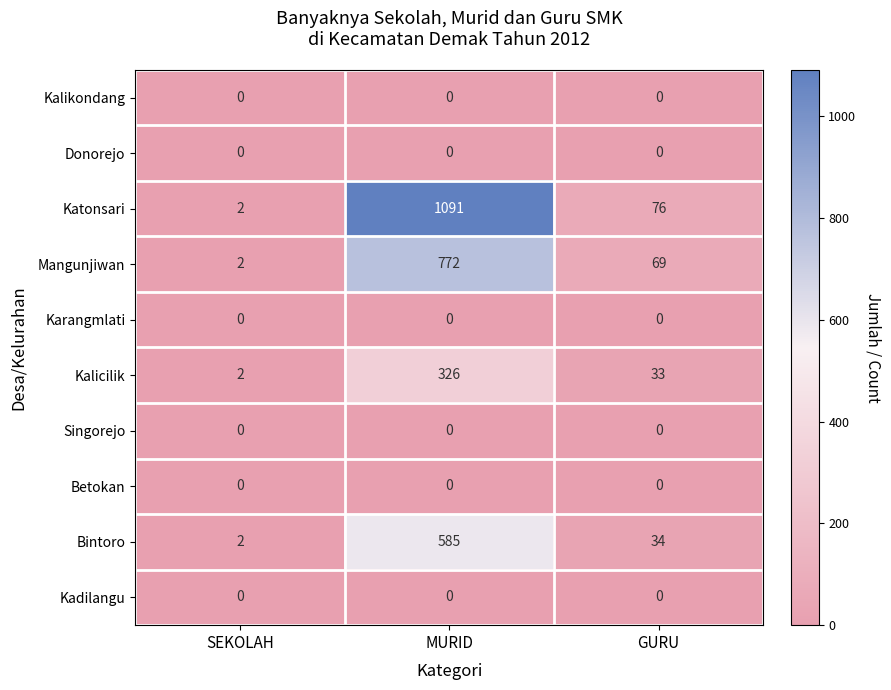

Which category has the highest value in the Kalicilik series?

MURID